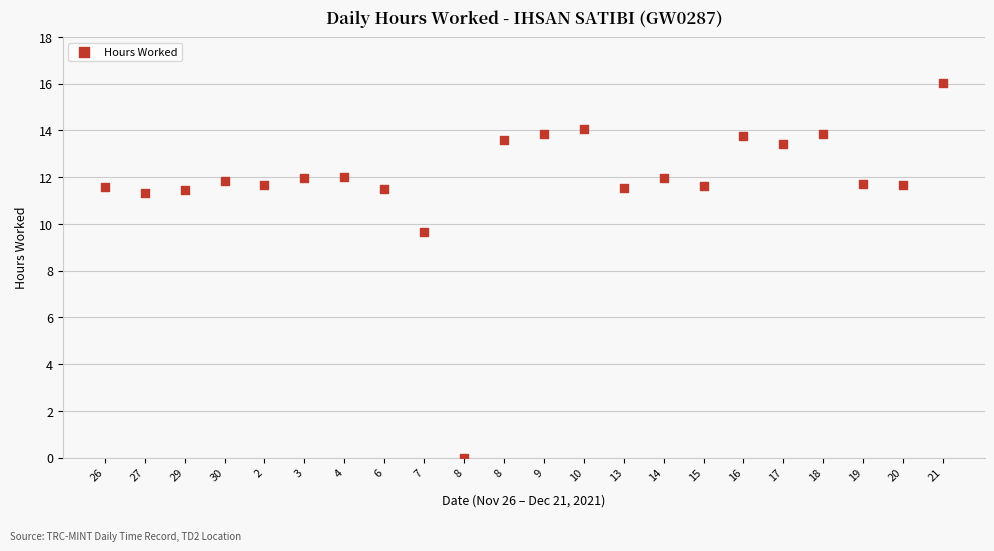

What Y value in the scatter plot is closest to 8?

9.7